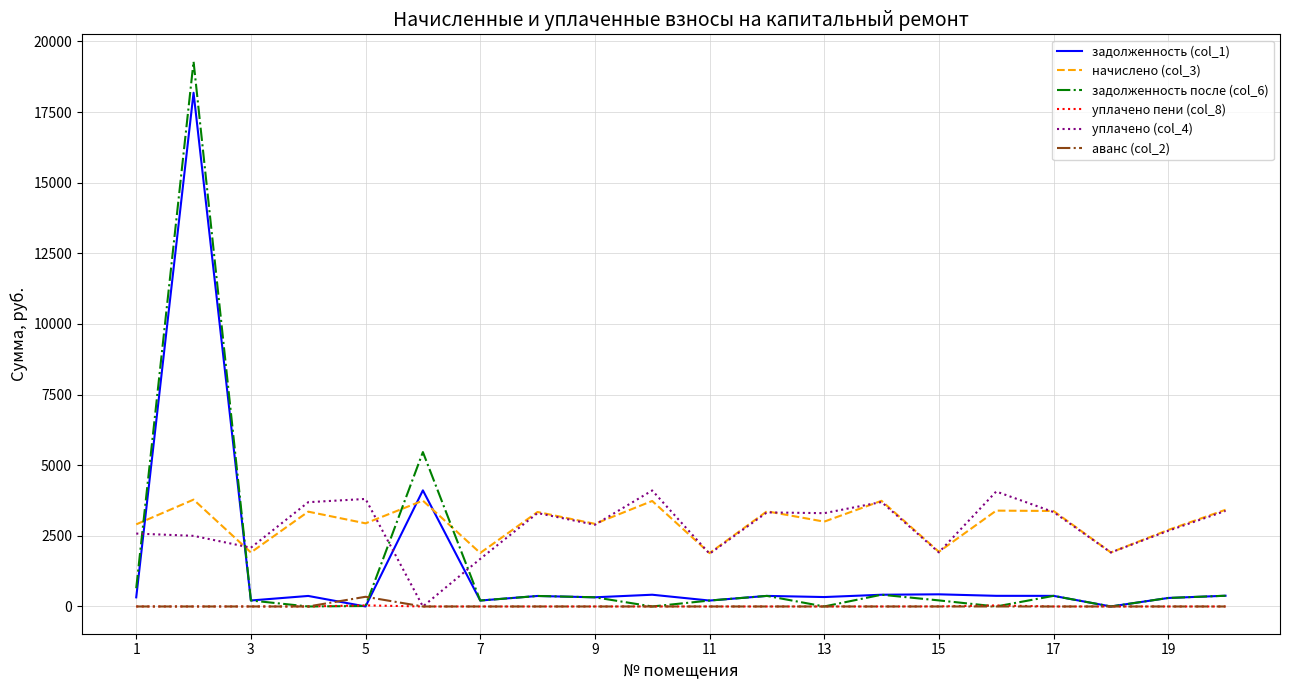

What is the maximum value for уплачено (col_4)?

4106.8